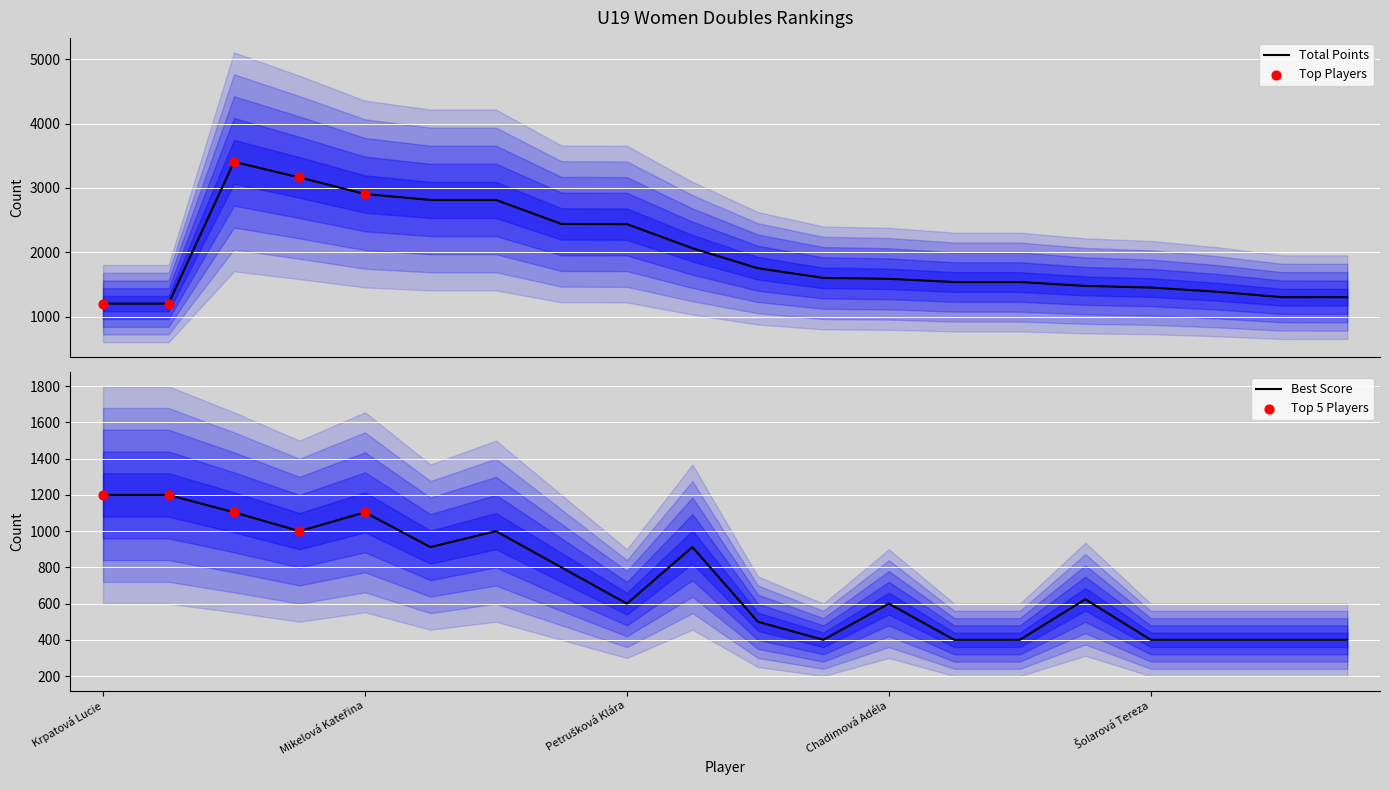

Is the value of Best Score at Hořínková Soňa greater than the value of Total Points at Kohoutová Markéta?

No